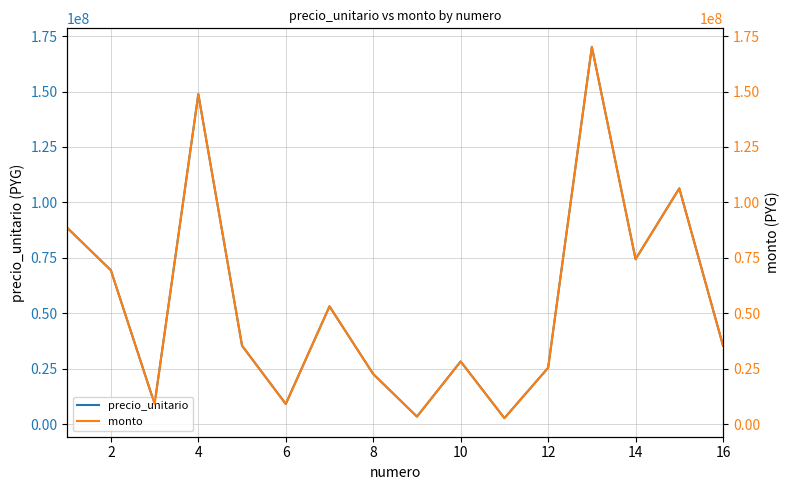

True or false: monto and precio_unitario intersect in this chart.

False